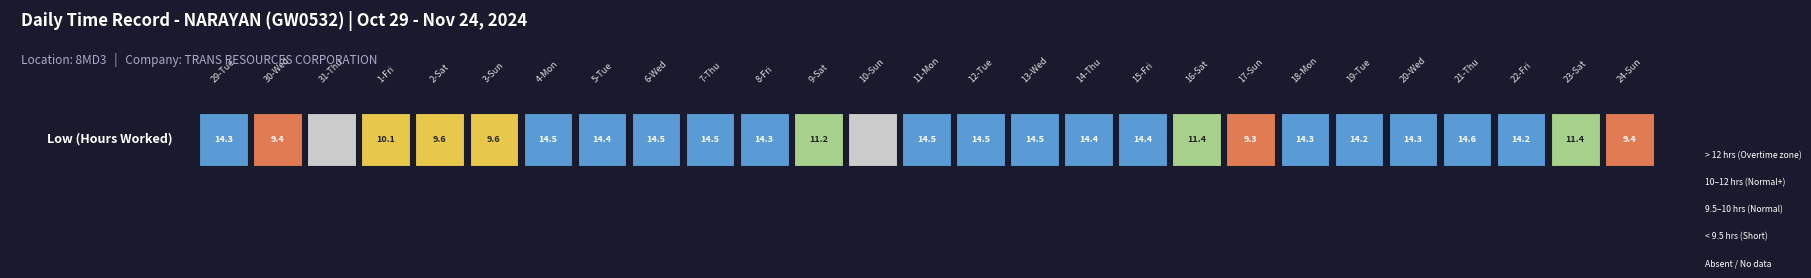

Rank the categories by value from highest to lowest.

21-Thu, 4-Mon, 6-Wed, 12-Tue, 7-Thu, 11-Mon, 13-Wed, 5-Tue, 15-Fri, 14-Thu, 8-Fri, 18-Mon, 20-Wed, 29-Tue, 19-Tue, 22-Fri, 23-Sat, 16-Sat, 9-Sat, 1-Fri, 2-Sat, 3-Sun, 30-Wed, 24-Sun, 17-Sun, 31-Thu, 10-Sun